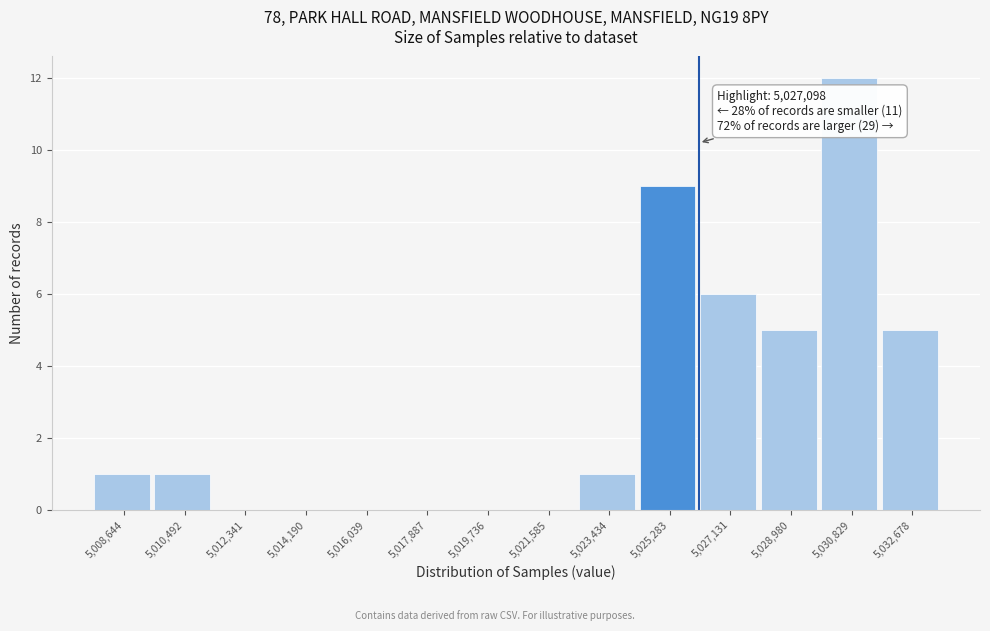

Reading left to right, transcribe all the data shown in this chart.

5,008,644=1	5,010,492=1	5,012,341=0	5,014,190=0	5,016,039=0	5,017,887=0	5,019,736=0	5,021,585=0	5,023,434=1	5,025,283=9	5,027,131=6	5,028,980=5	5,030,829=12	5,032,678=5